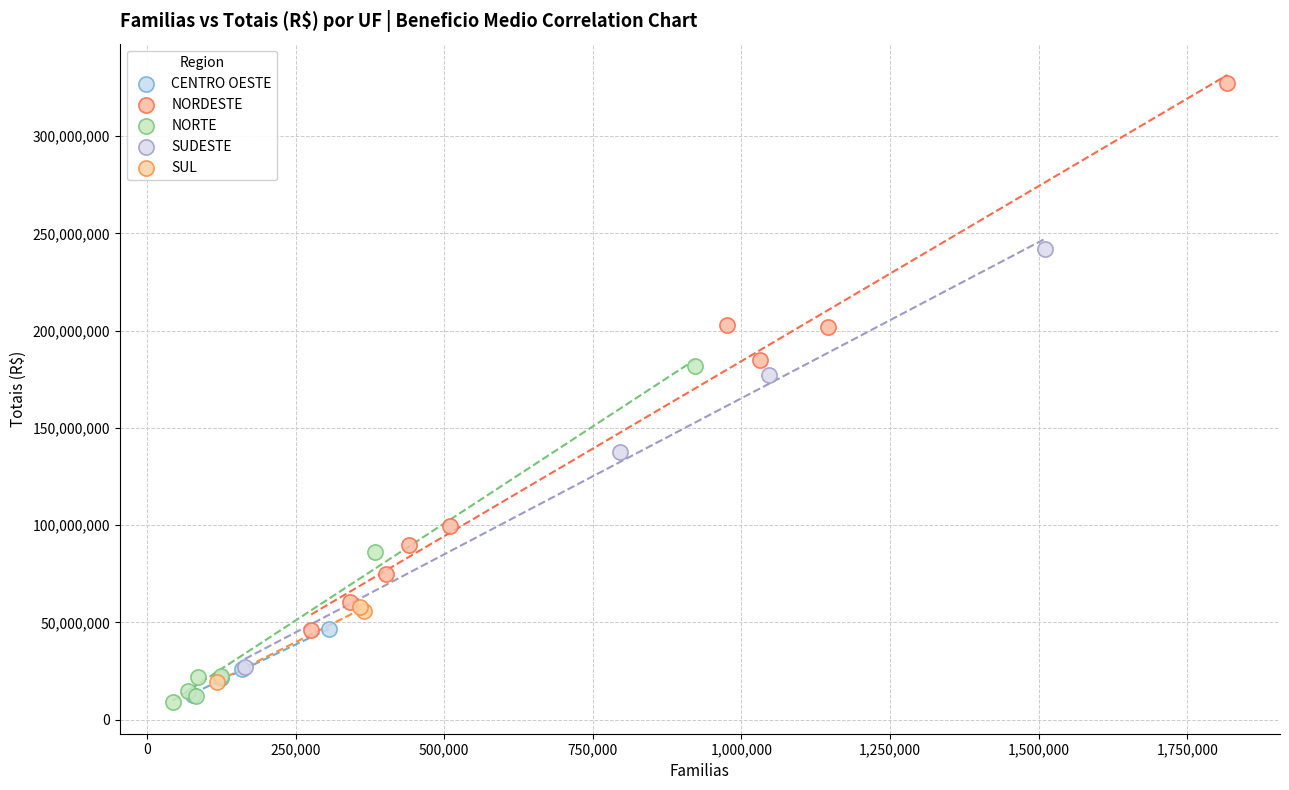

Which series contains the highest Y value?

NORDESTE